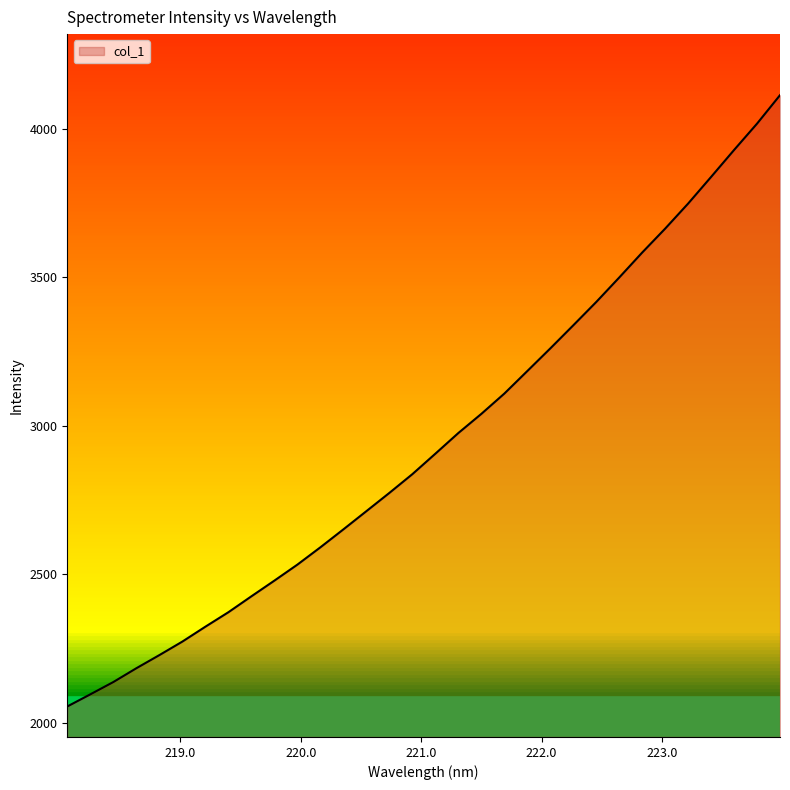

What is the greatest value displayed?

4113.4